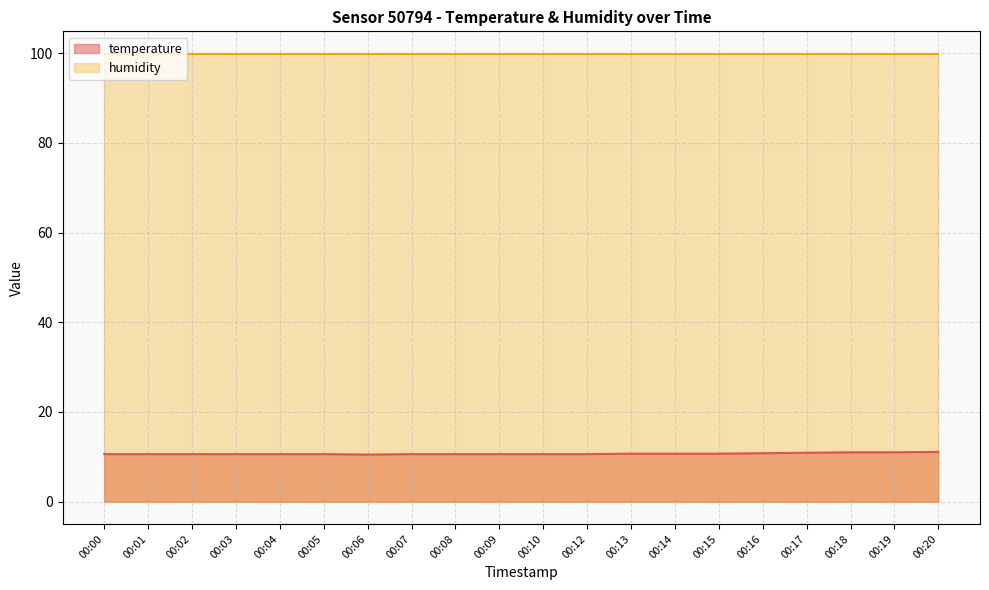

The chart shows a value of 11.0 at 00:18. True or false?

True